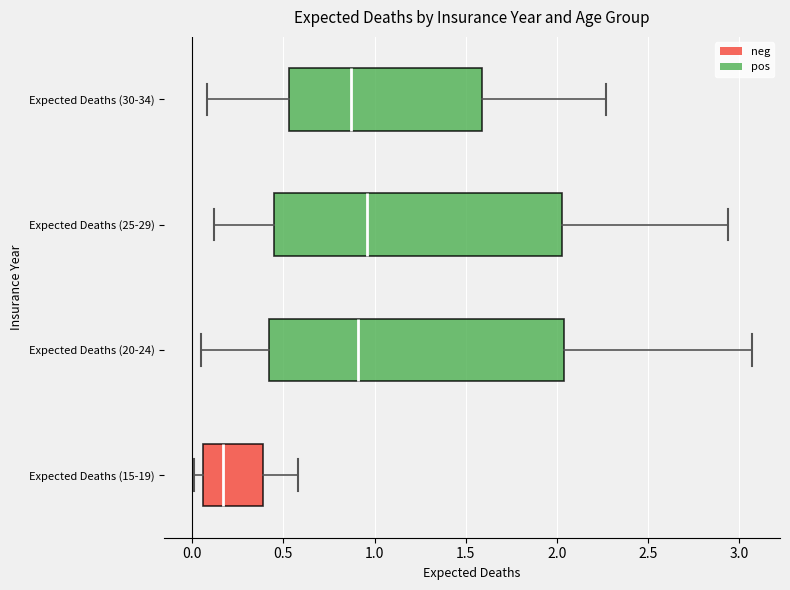

Where does the right whisker of the box for Expected Deaths (25-29) end on the x-axis? The values are not printed on the chart, so give them approximately, as read against the axis.

2.95